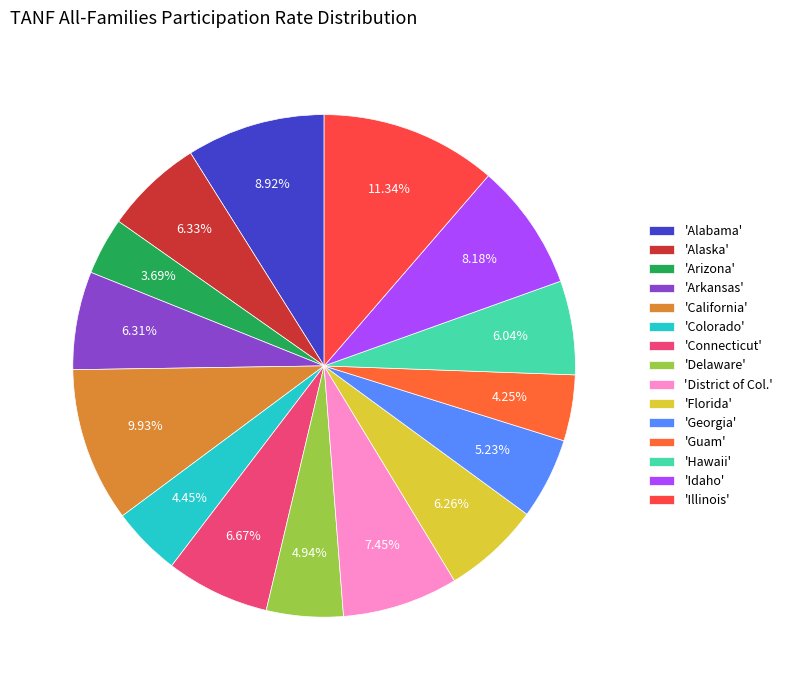

How many segments does this pie chart have?

15